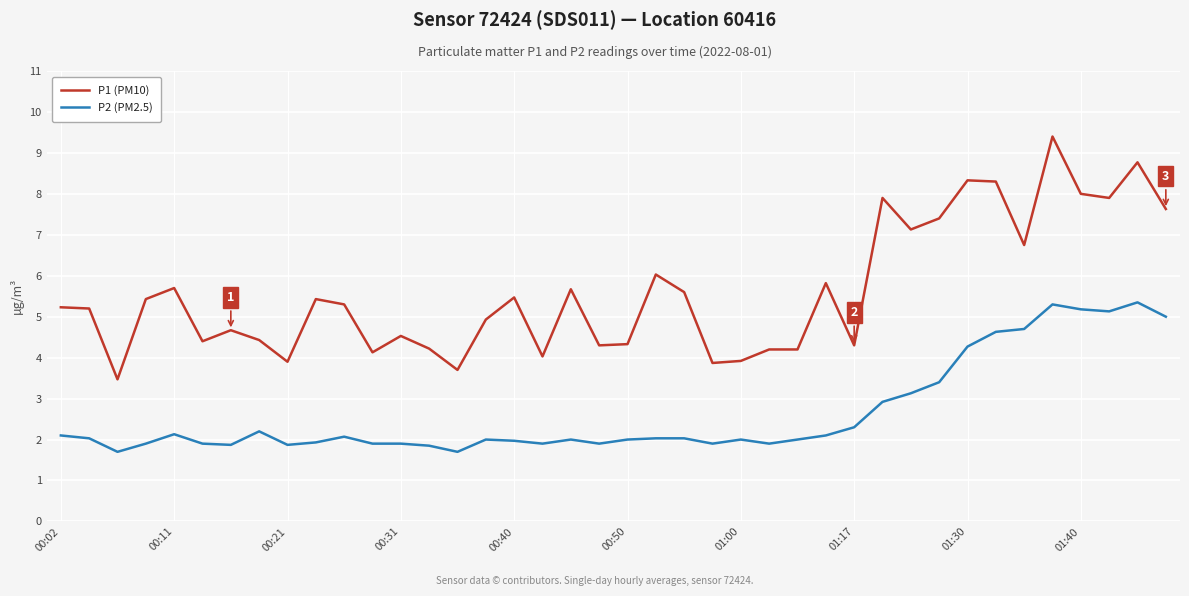

Which series has the largest total across all categories?

P1 (PM10)